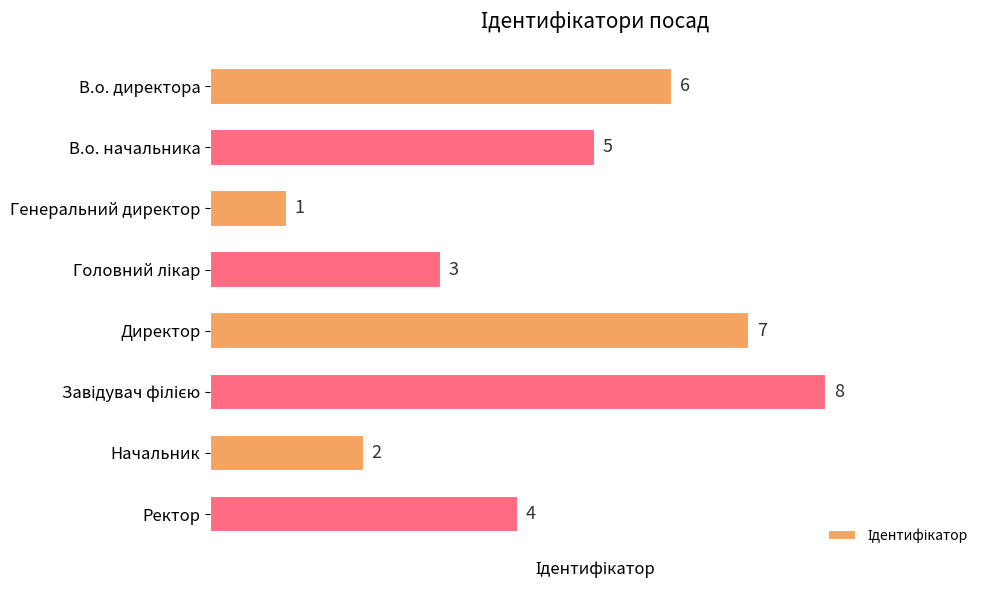

What is the sum of all values?

36